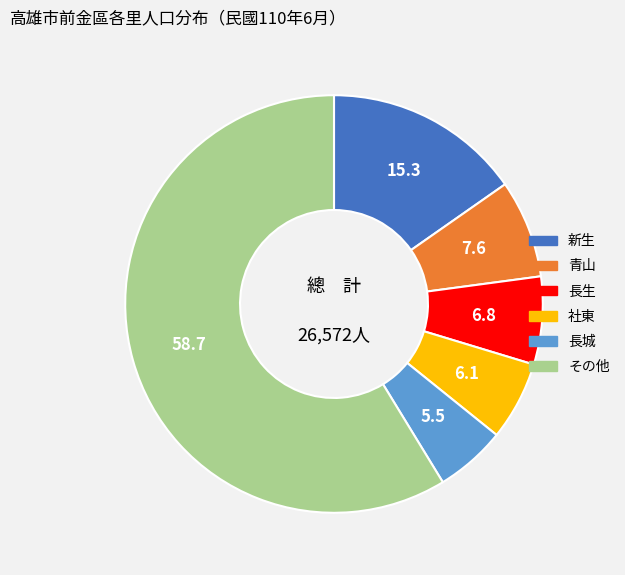

Does any single category account for the majority?

Yes